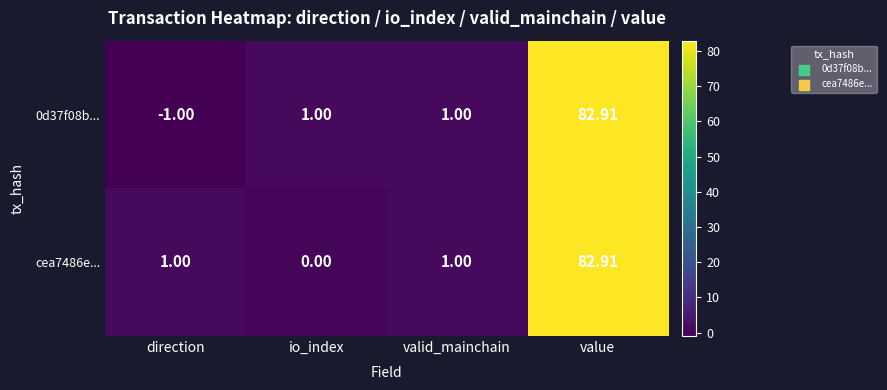

Which series has the largest range (max minus min)?

0d37f08b...